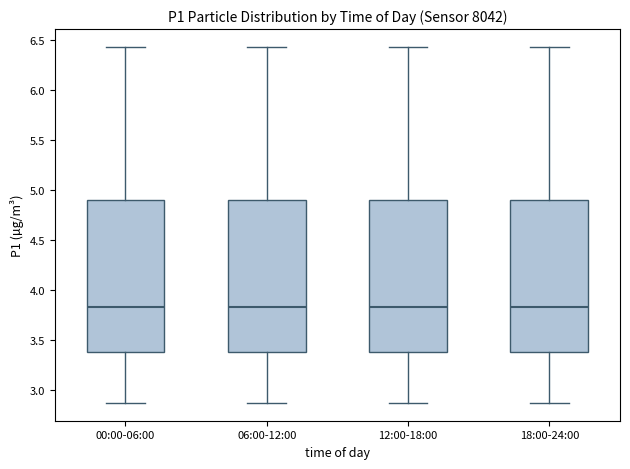

Where is the lower edge of the box for 12:00-18:00 on the y-axis? The values are not printed on the chart, so give them approximately, as read against the axis.

3.40